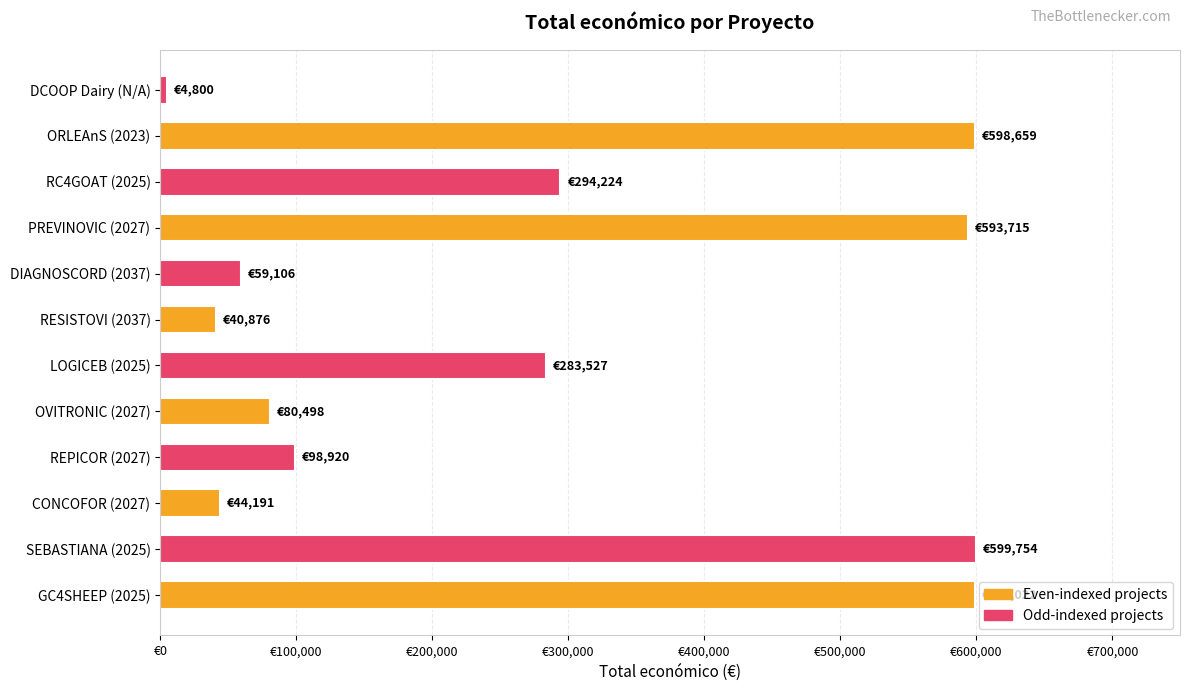

Where is the data nearest to the value 302277?

RC4GOAT (2025)